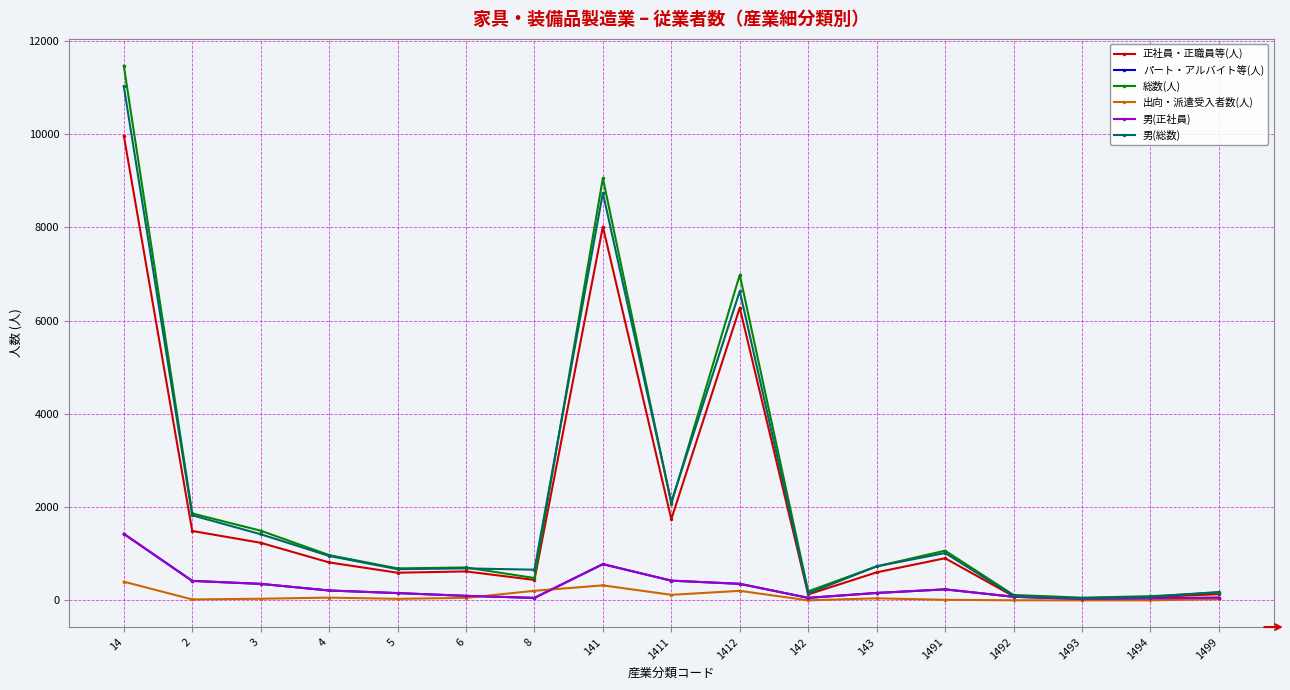

True or false: 正社員・正職員等(人) has a value of 211 at 1491.

False